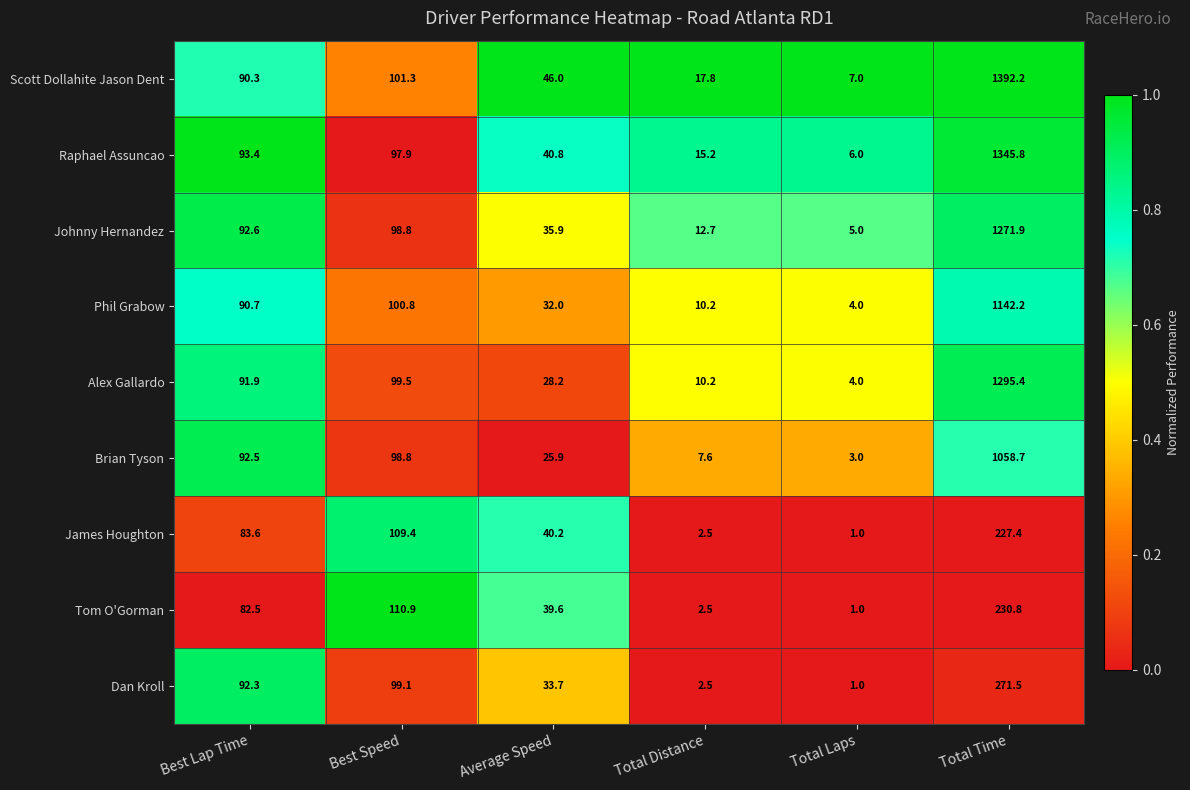

Which label corresponds to the largest value in the chart?

Total Time